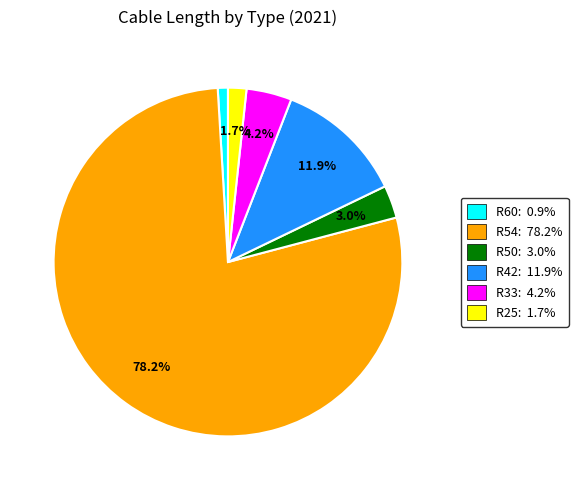

Approximately how many times larger is the value at R25 compared to R50?

0.6